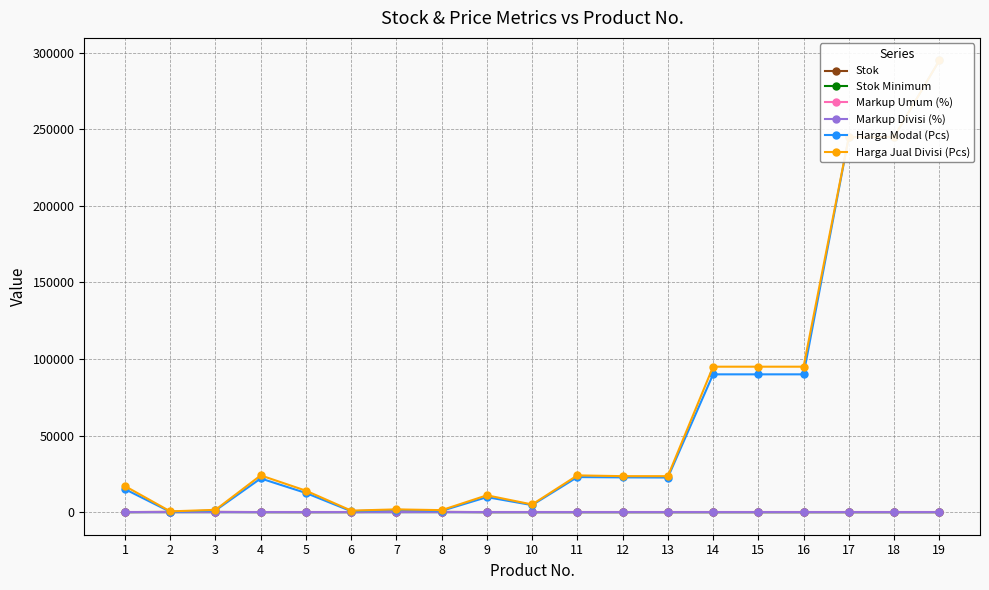

How many lines are shown in the chart?

6